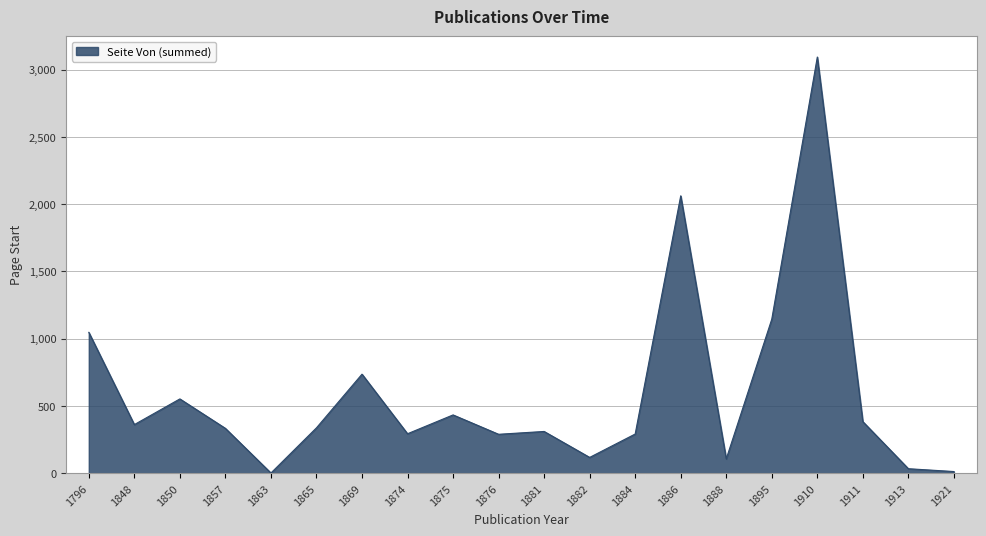

Approximately how many times larger is the value at 1910 compared to 1874?

10.6